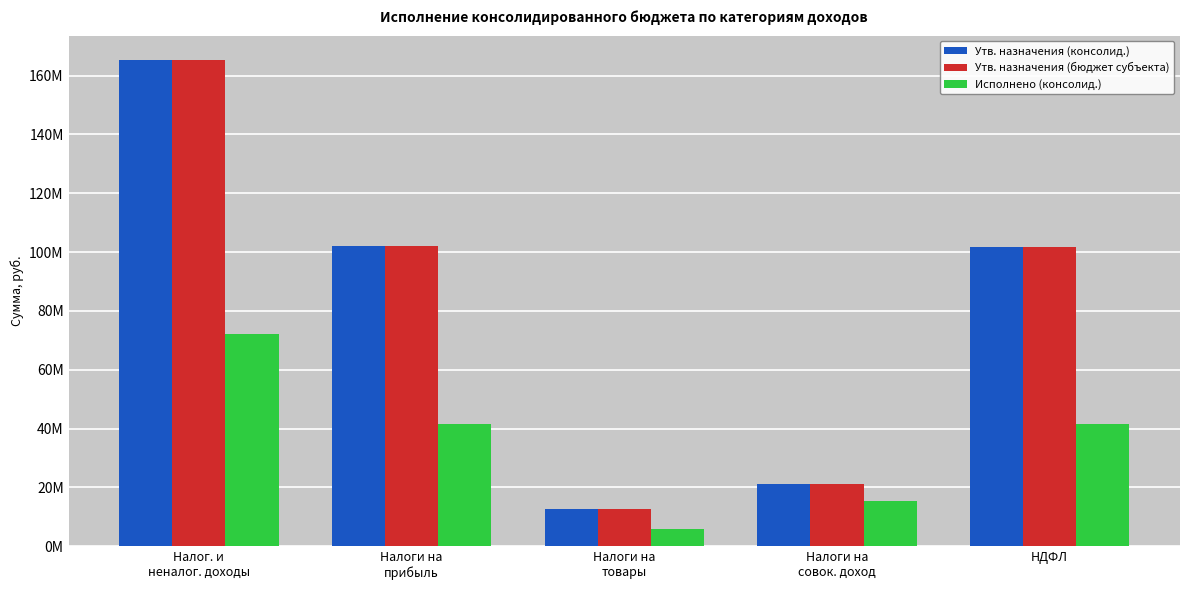

What are all the series names shown in the legend?

Утв. назначения (консолид.), Утв. назначения (бюджет субъекта), Исполнено (консолид.)